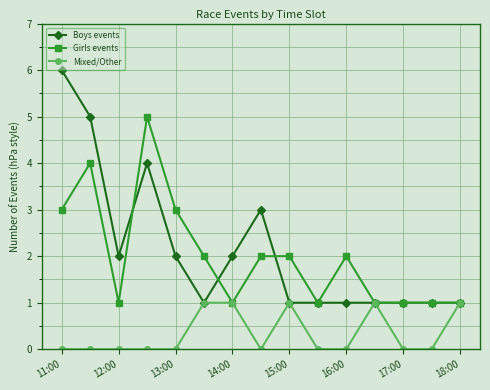

How many distinct data groups are displayed?

3